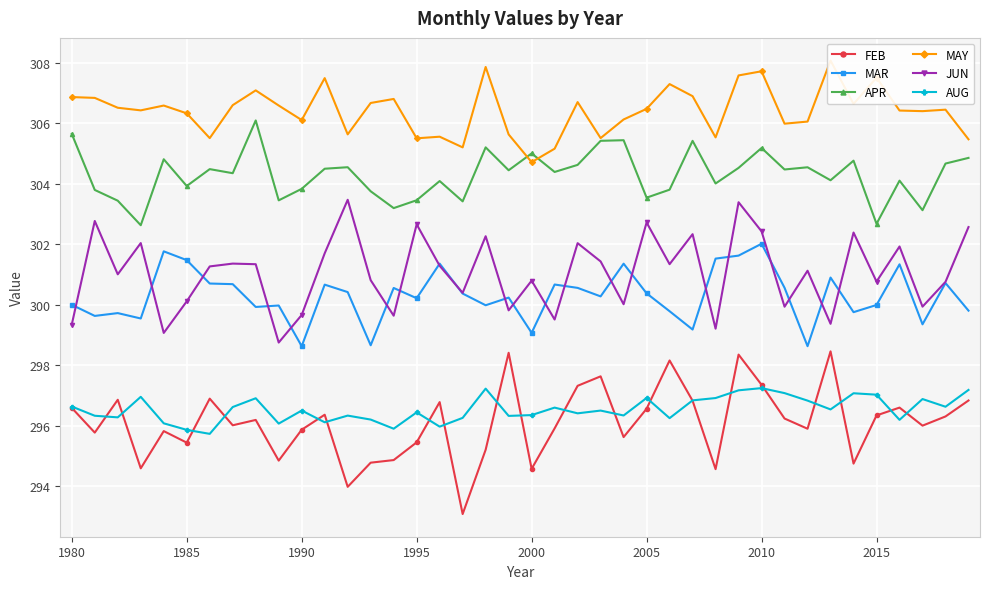

What value does the JUN series have at 1990?

299.7